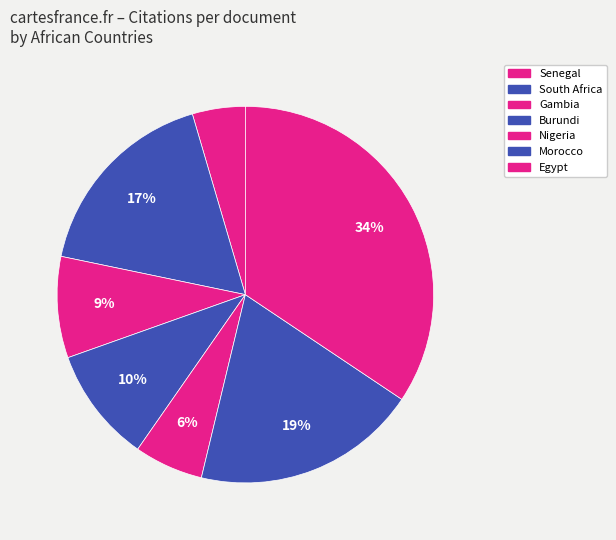

To the nearest percent, what is the difference between the largest and smallest slice percentages?

30%